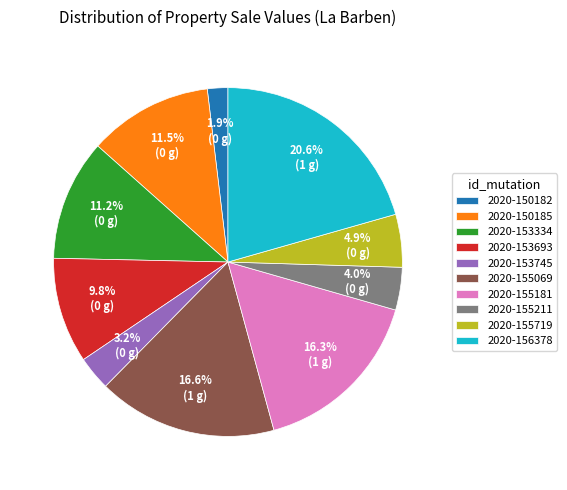

The 2020-150182 slice represents 2% of the pie. True or false?

True